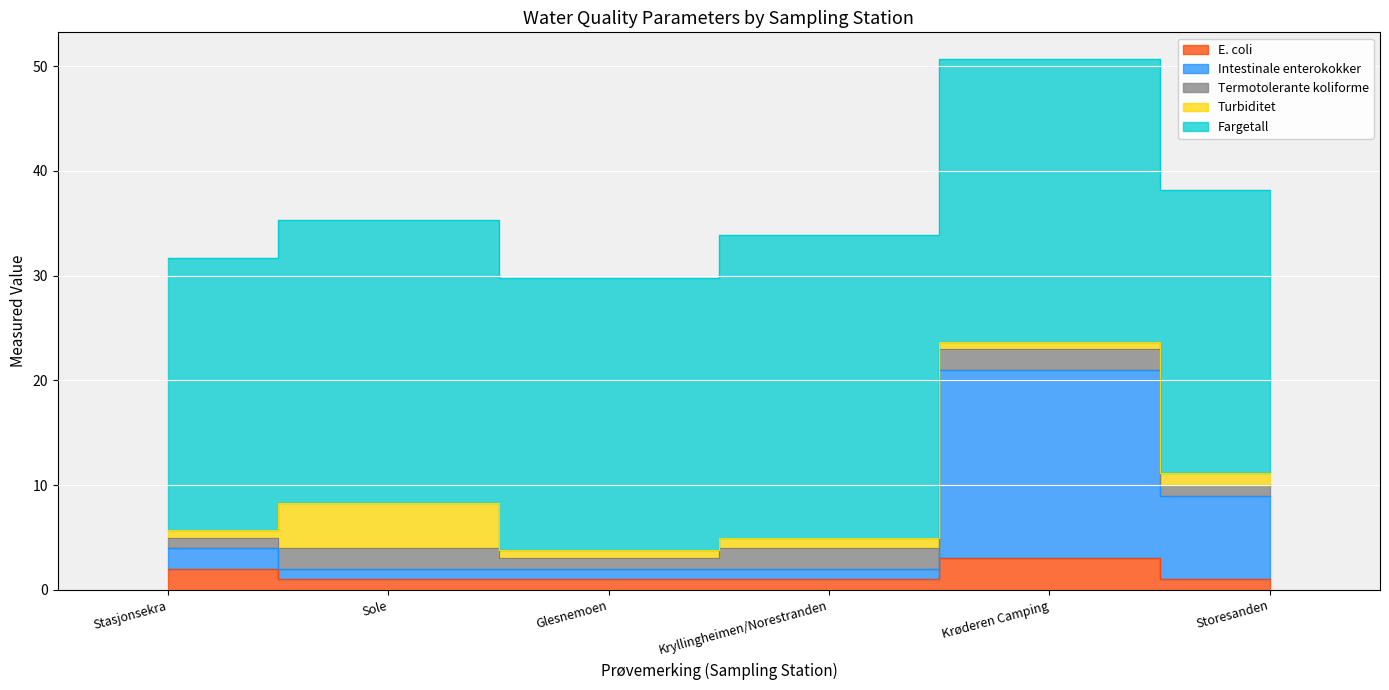

How many categories are shown in the chart?

6